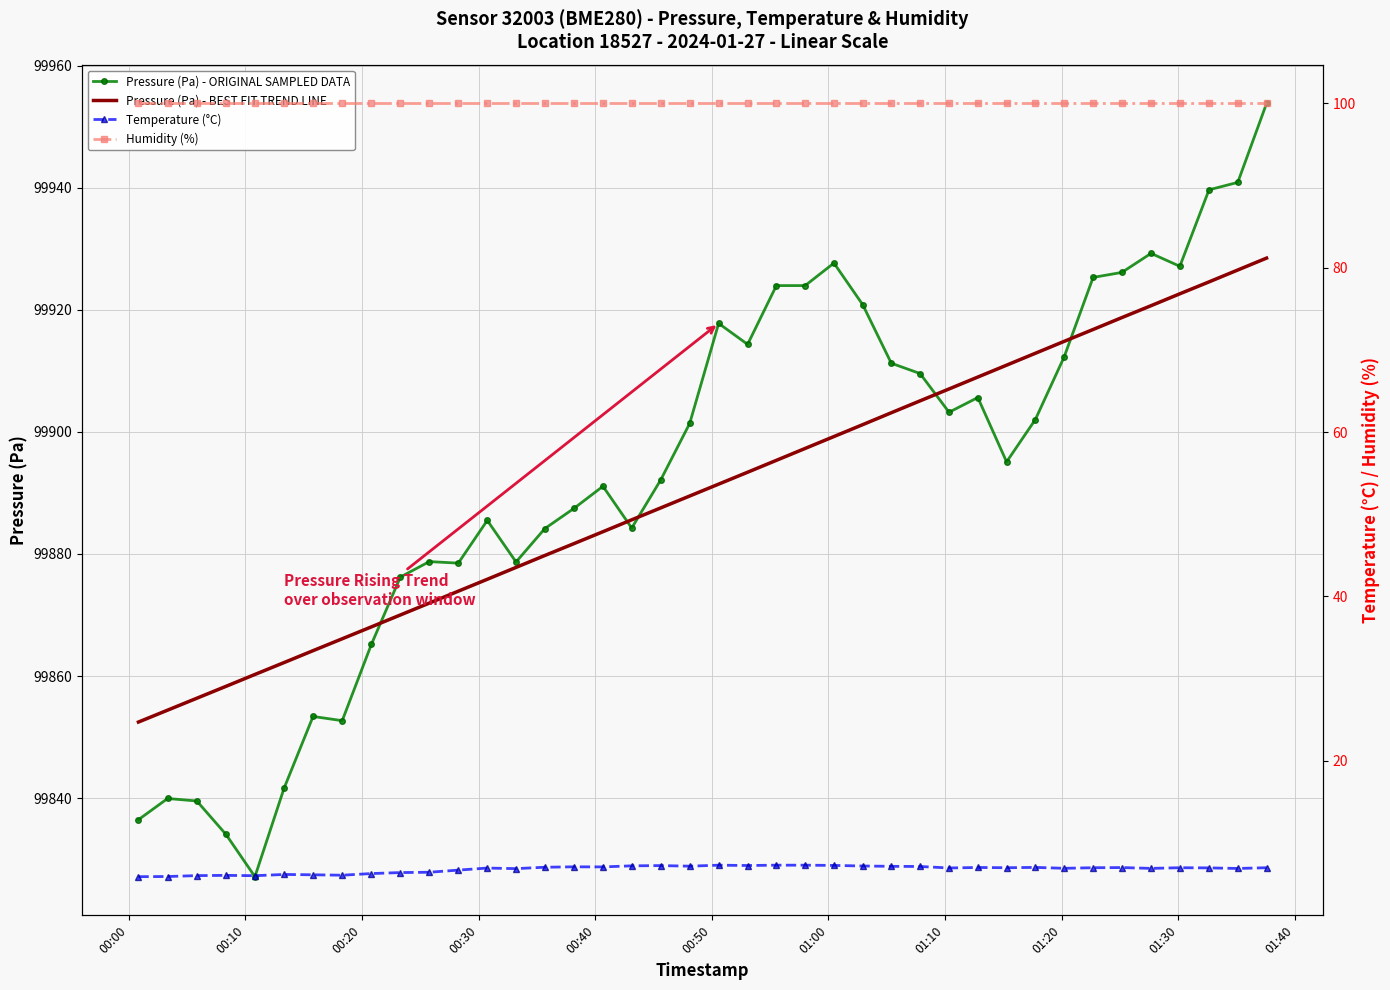

What is the minimum value for Pressure (Pa) - ORIGINAL SAMPLED DATA?

99827.1